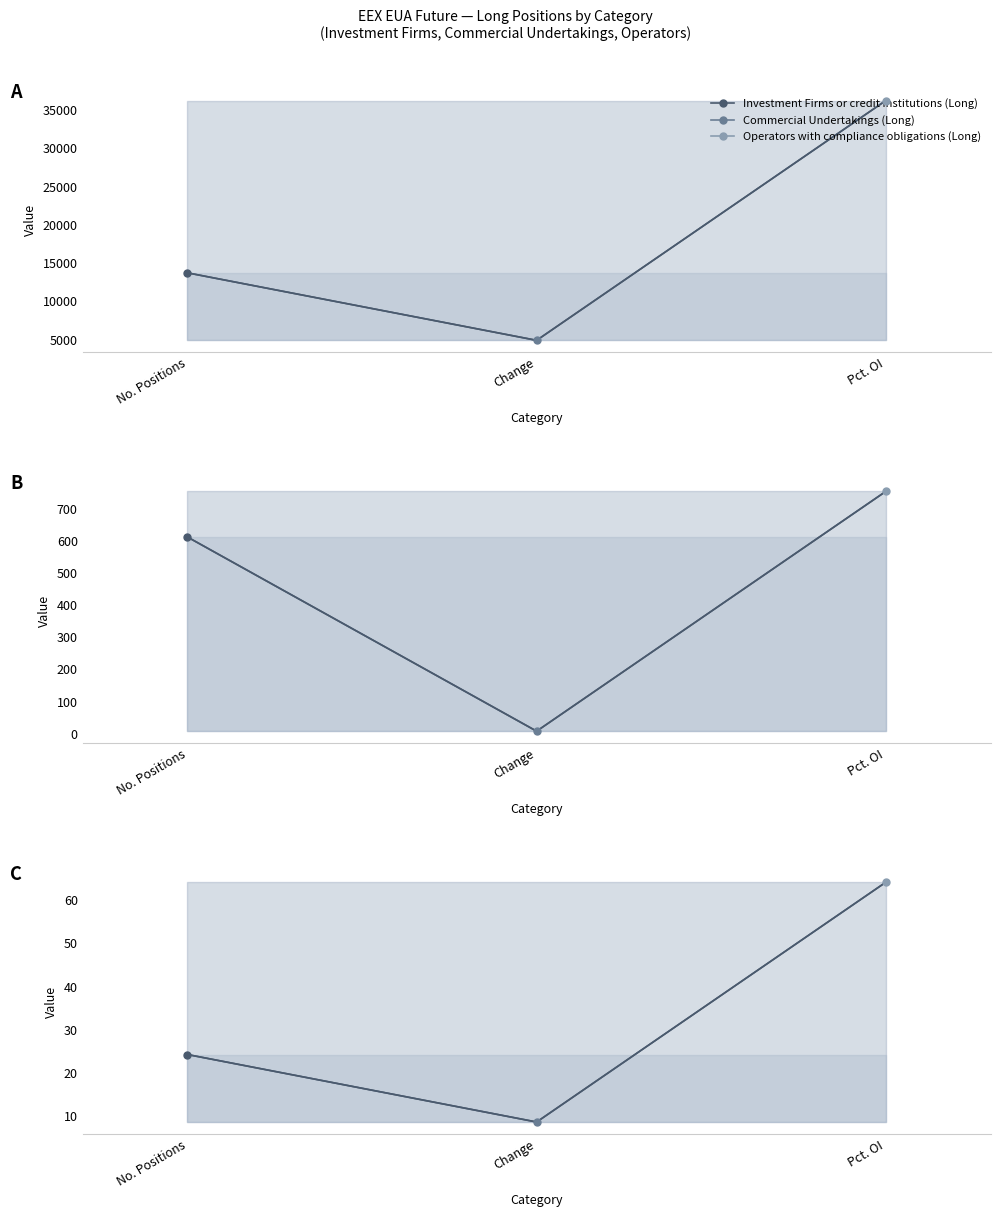

Where is the data nearest to the value 36?

No. Positions